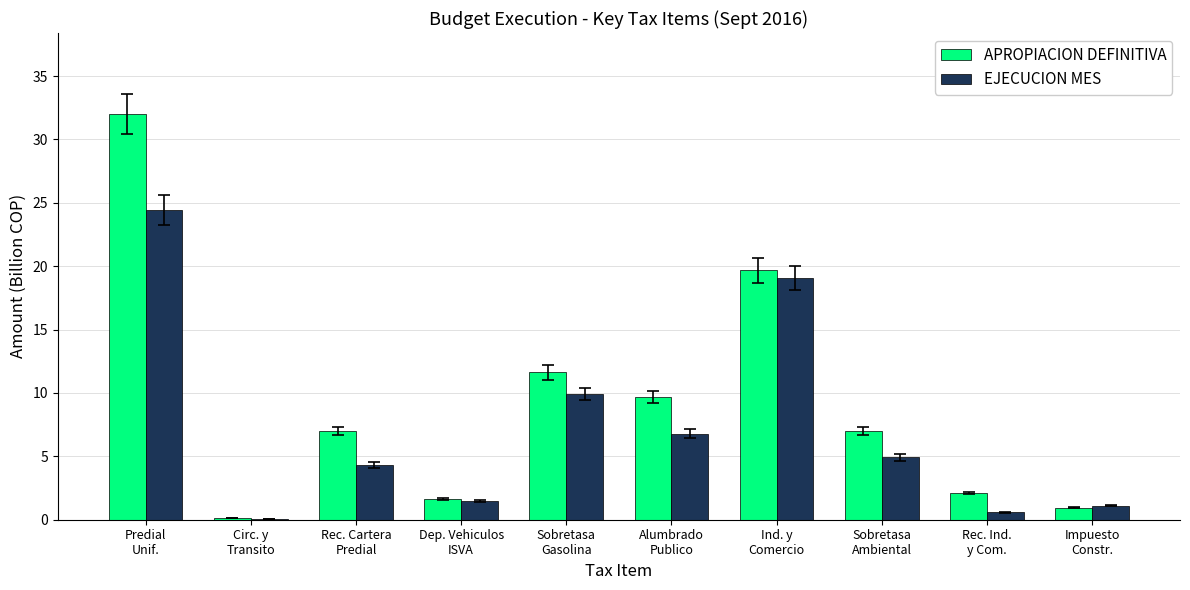

True or false: EJECUCION MES has a value of 6.8 at Alumbrado
Publico.

True